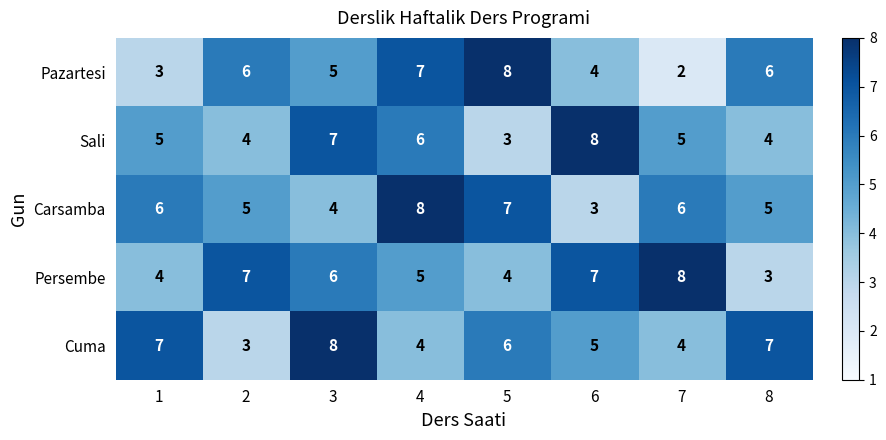

Which series has the widest spread of values?

Pazartesi